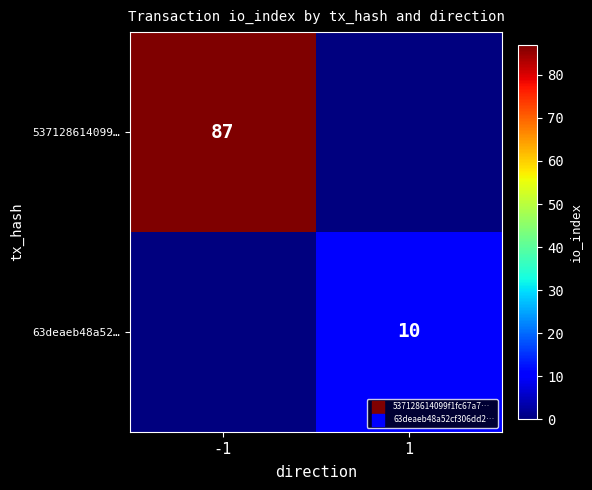

The value of 537128614099… at -1 is 55. True or false?

False